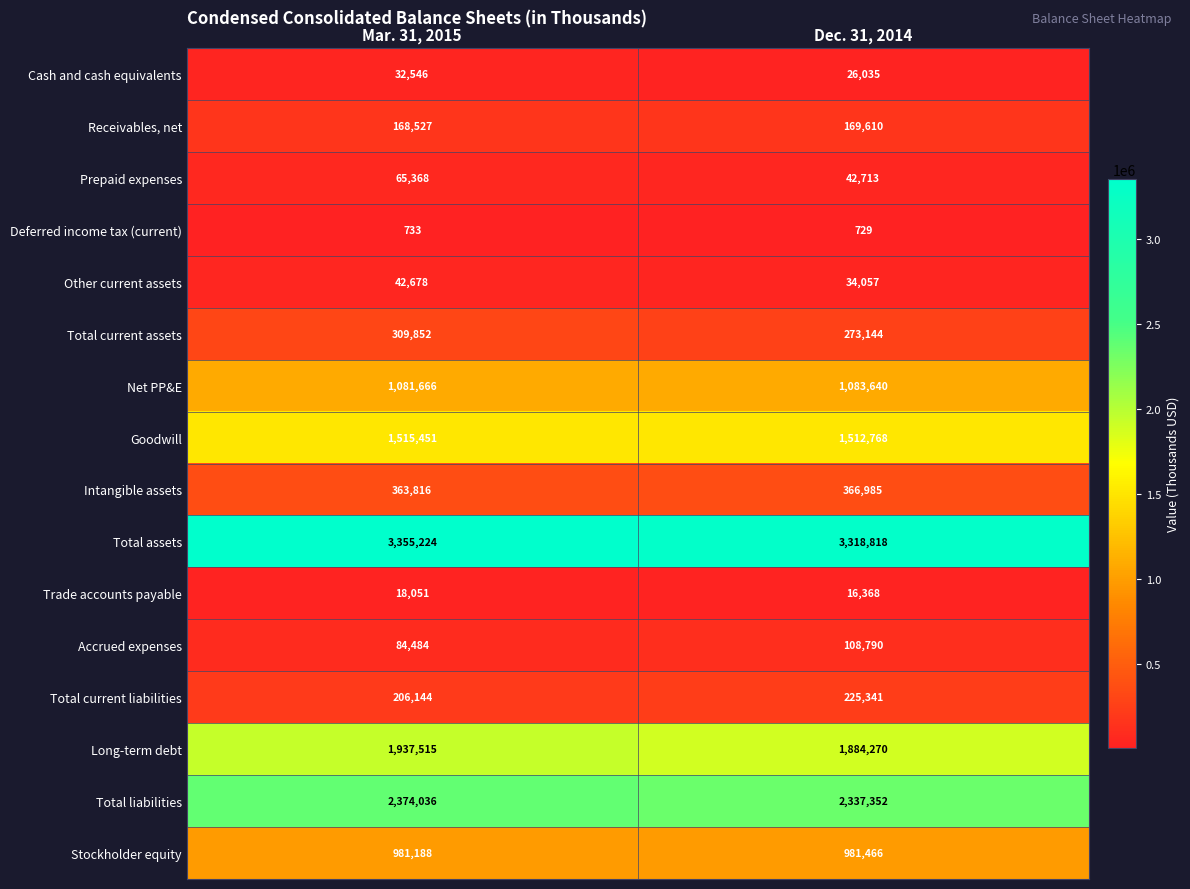

What is the sum of the Total assets values at Mar. 31, 2015 and Dec. 31, 2014?

6674042